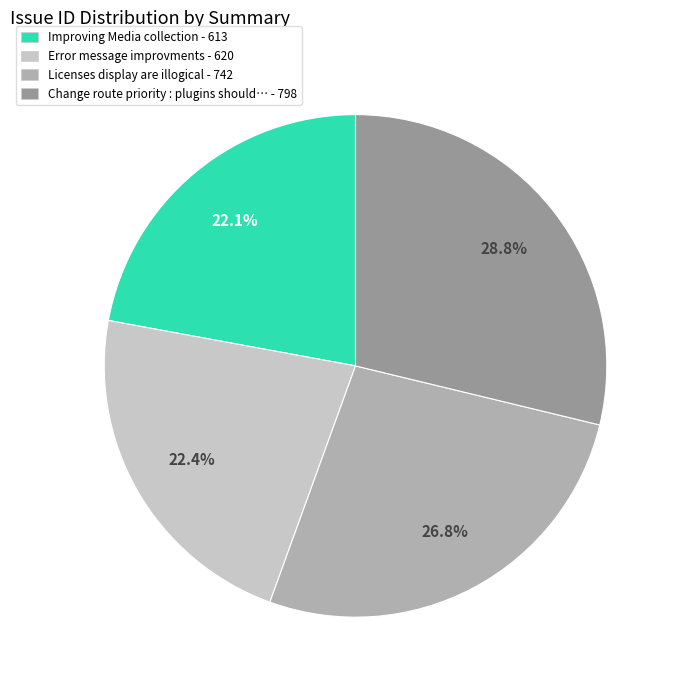

Is there any slice that represents more than half of the pie?

No